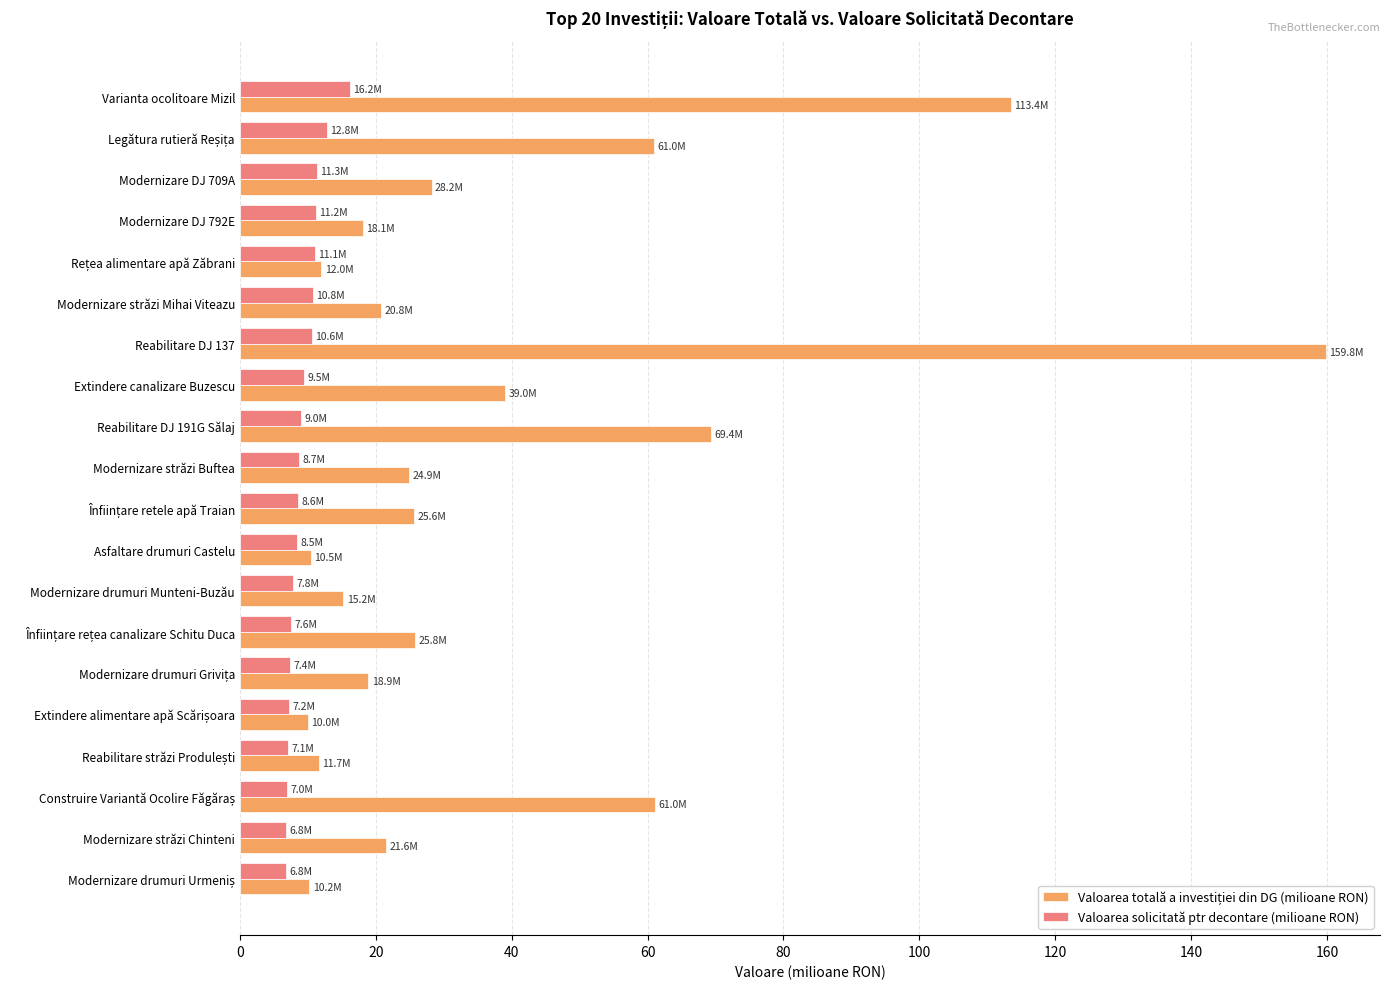

What is the sum of all Valoarea solicitată ptr decontare (milioane RON) values?

185.9